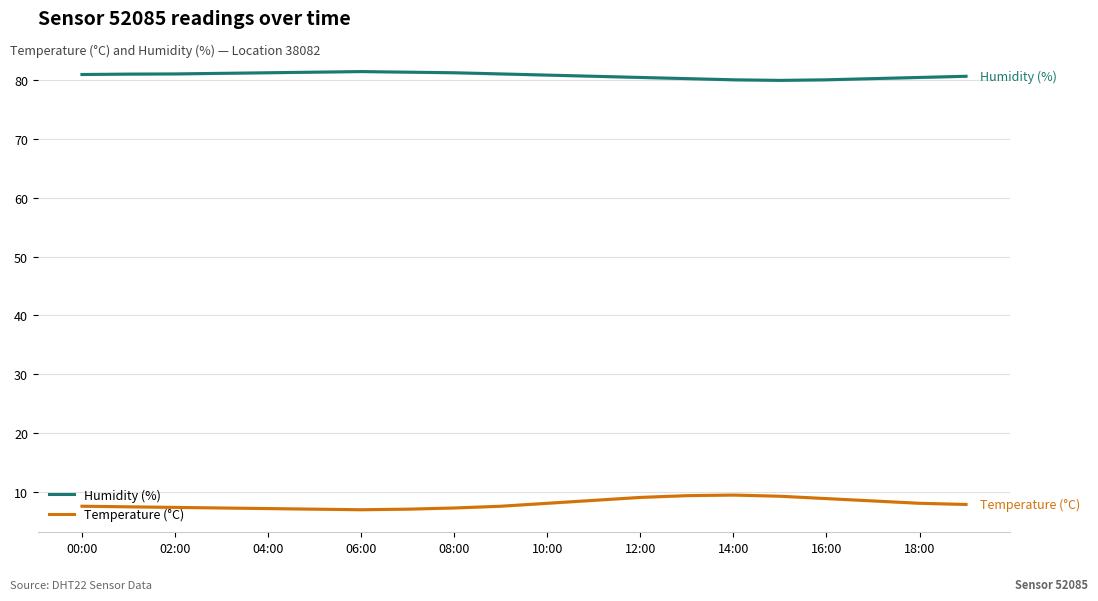

Reading left to right, what are all the values shown in this chart?

Humidity (%): 81.0	81.1	81.1	81.2	81.3	81.4	81.5	81.4	81.3	81.1	80.9	80.7	80.5	80.3	80.1	80.0	80.1	80.3	80.5	80.7
Temperature (°C): 7.5	7.4	7.3	7.2	7.1	7.0	6.9	7.0	7.2	7.5	8.0	8.5	9.0	9.3	9.4	9.2	8.8	8.4	8.0	7.8